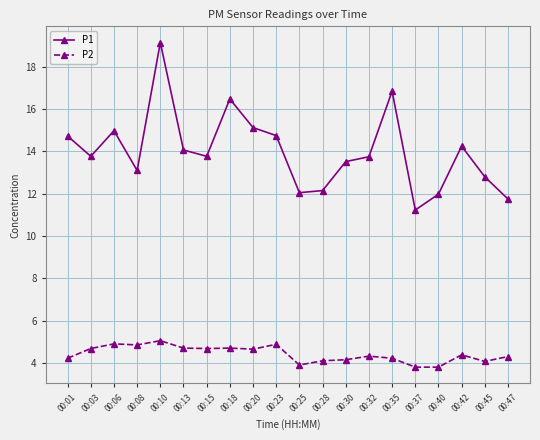

What is the total value across all series at 00:42?

18.6